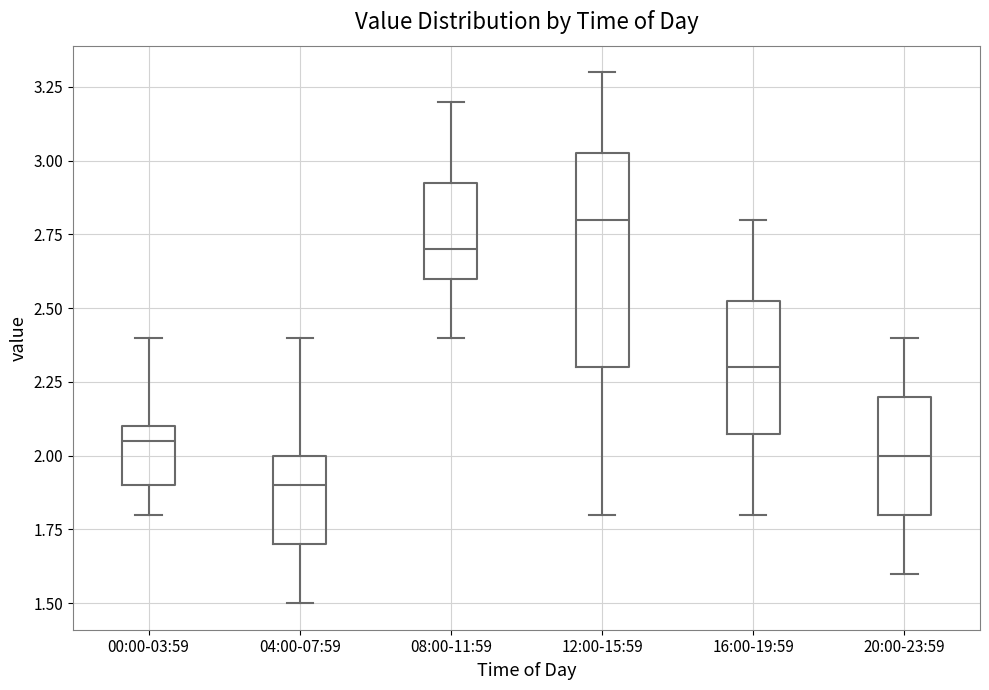

Which box's median line is the highest?

12:00-15:59